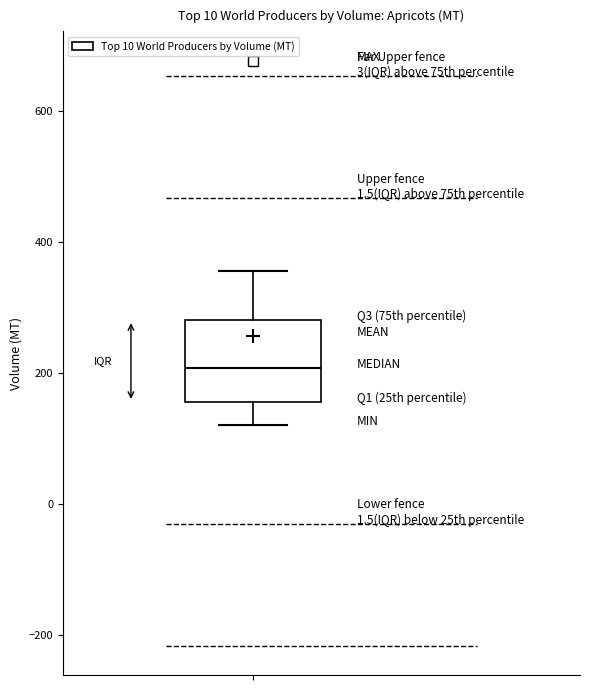

Where is the lower edge of the box on the y-axis? The values are not printed on the chart, so give them approximately, as read against the axis.

160